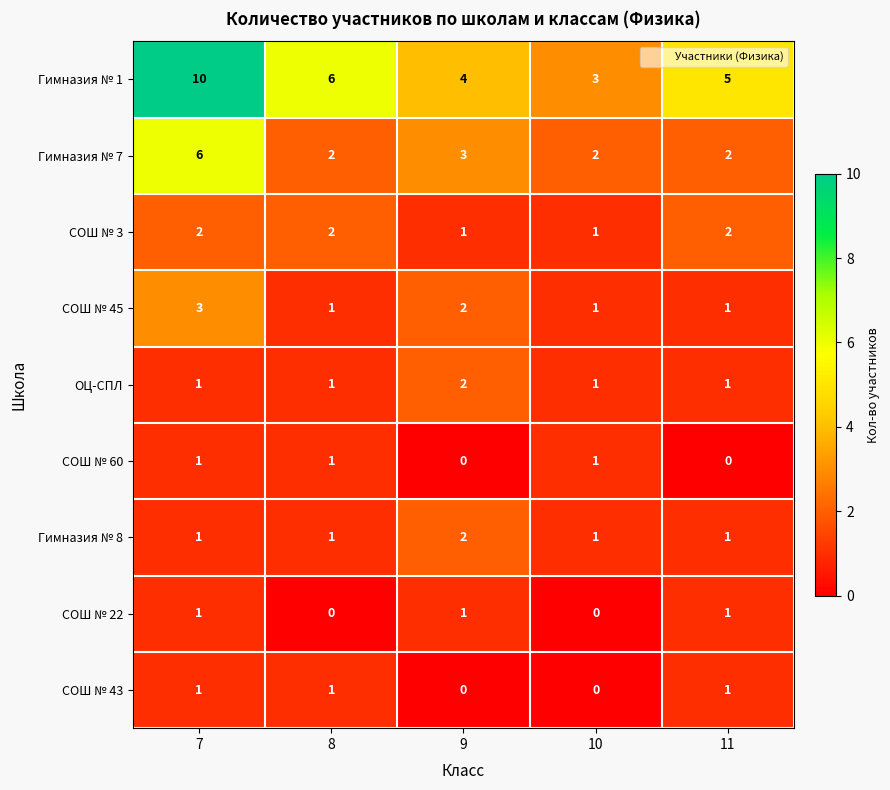

Read the Гимназия № 1 value at 9.

4